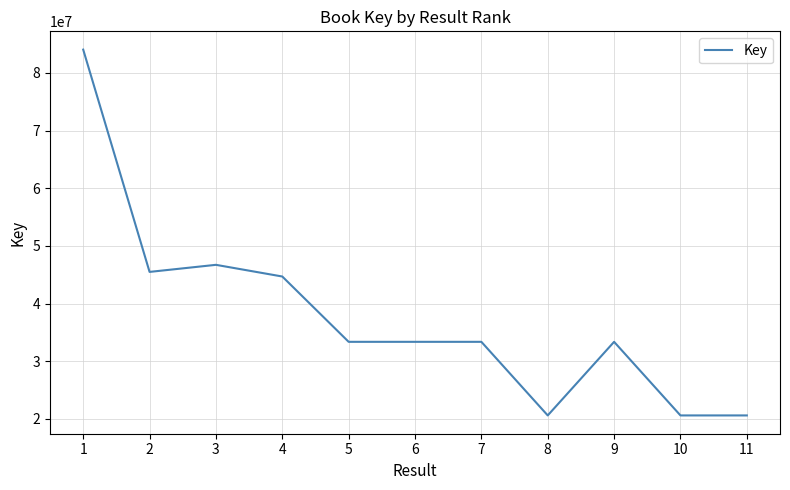

True or false: the data shows 75976632 at 4.

False